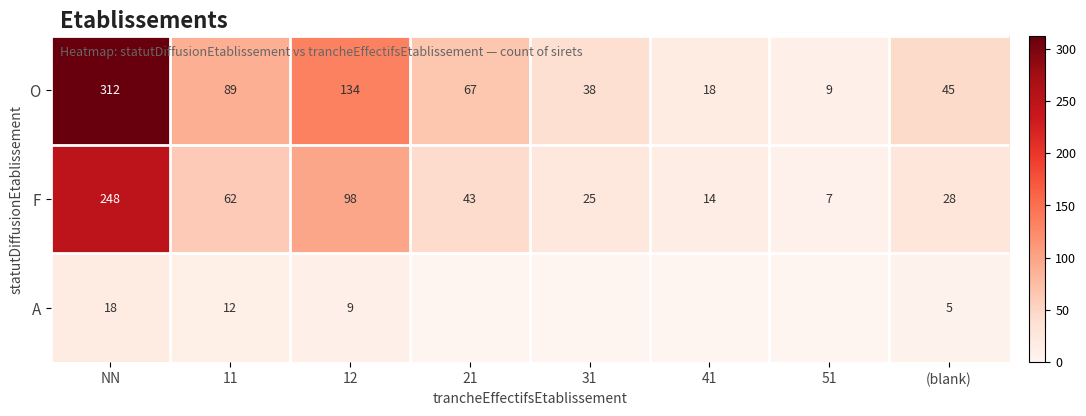

Rank the categories by O value from highest to lowest.

NN, 12, 11, 21, (blank), 31, 41, 51